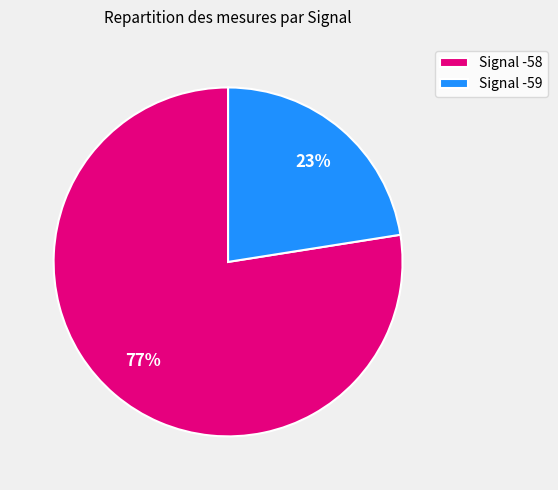

Which category has the biggest portion of the pie?

Signal -58